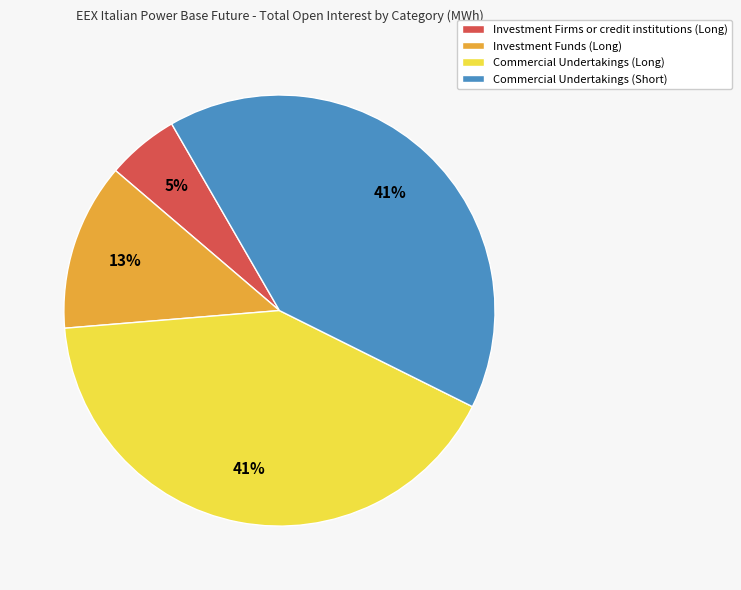

What is the smallest slice in the pie chart?

Investment Firms or credit institutions (Long)